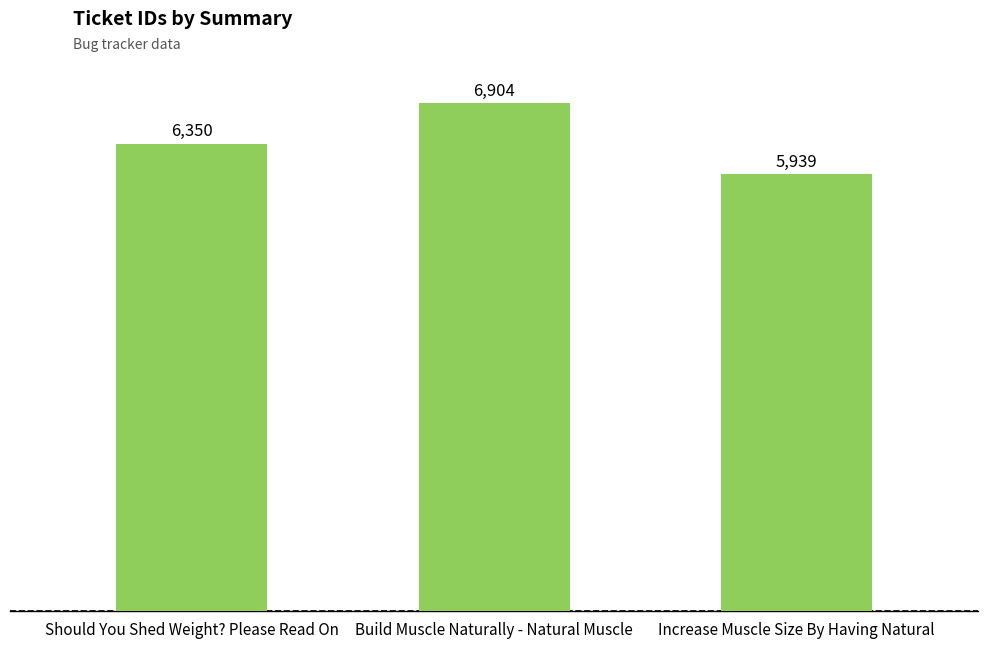

Rank the categories by value from highest to lowest.

Build Muscle Naturally - Natural Muscle, Should You Shed Weight? Please Read On, Increase Muscle Size By Having Natural